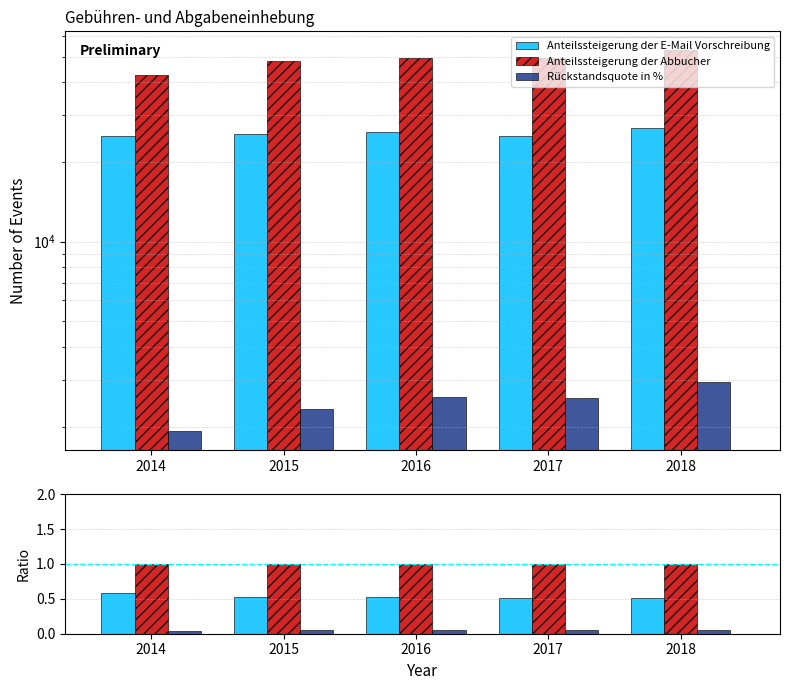

At 2014, list the series in order from largest to smallest.

Anteilssteigerung der Abbucher, Anteilssteigerung der E-Mail Vorschreibung, Rückstandsquote in %